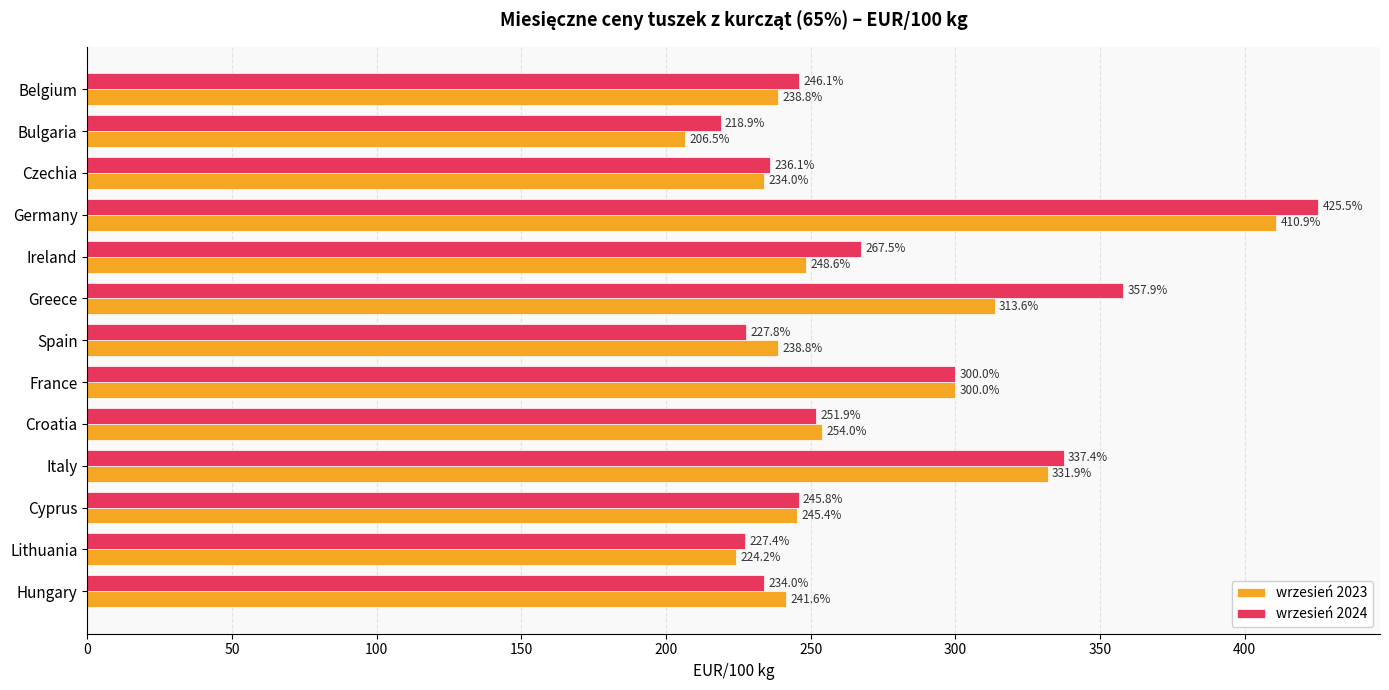

What is the highest value of the wrzesień 2024 series?

425.5